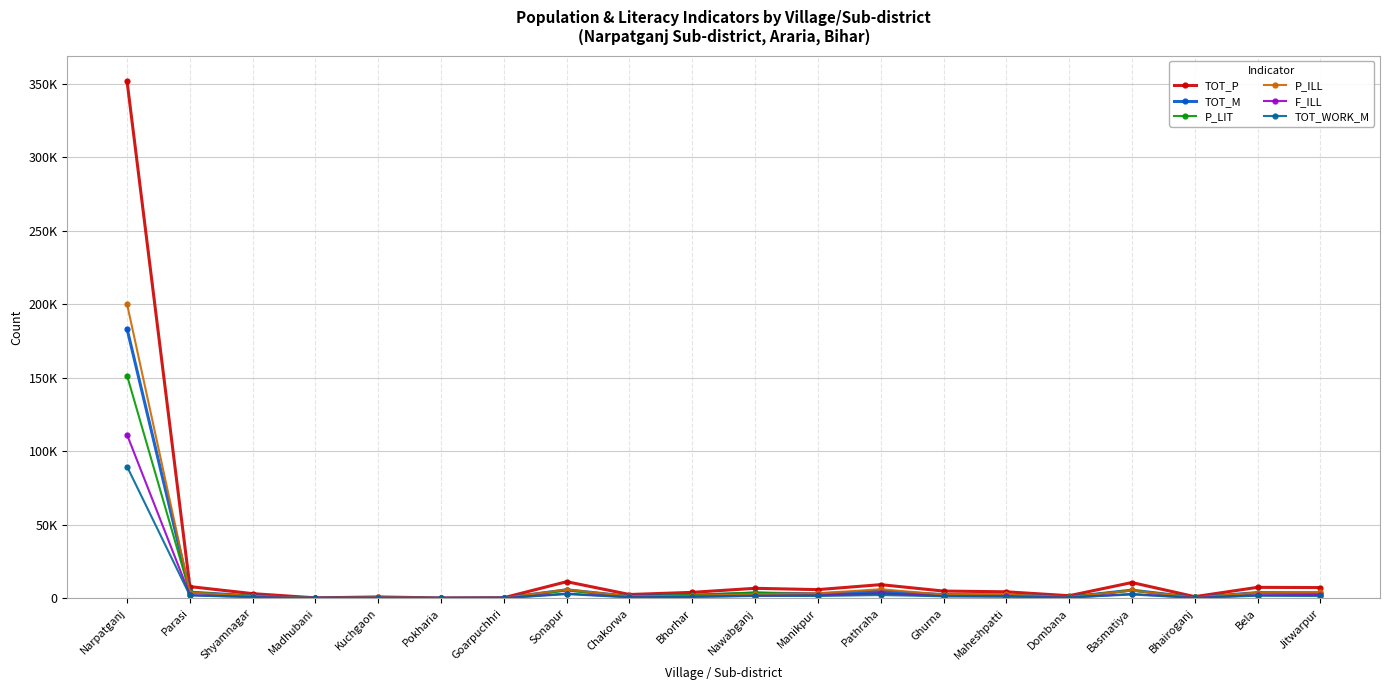

Is the value of F_ILL at Goarpuchhri greater than the value of P_ILL at Goarpuchhri?

No